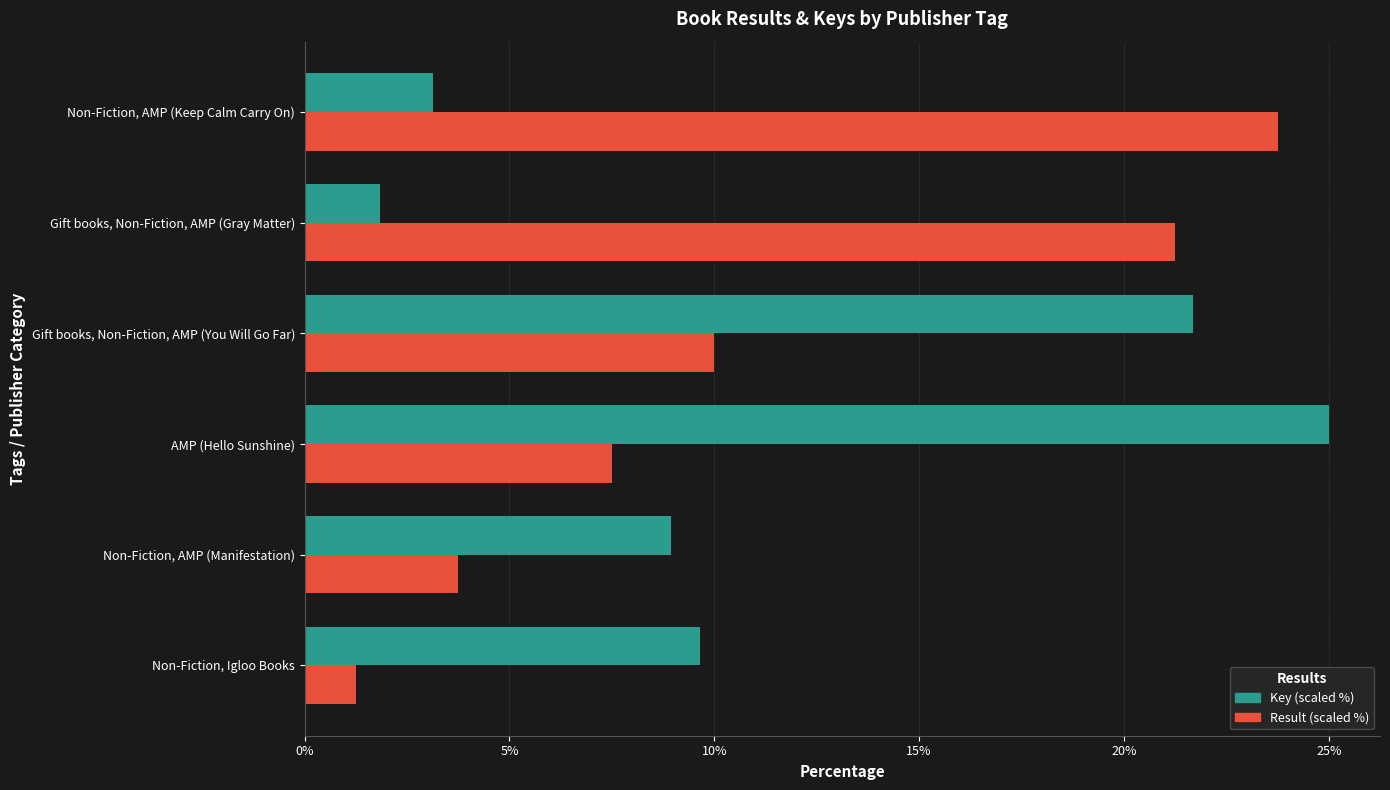

What are all the series names shown in the legend?

Key (scaled %), Result (scaled %)